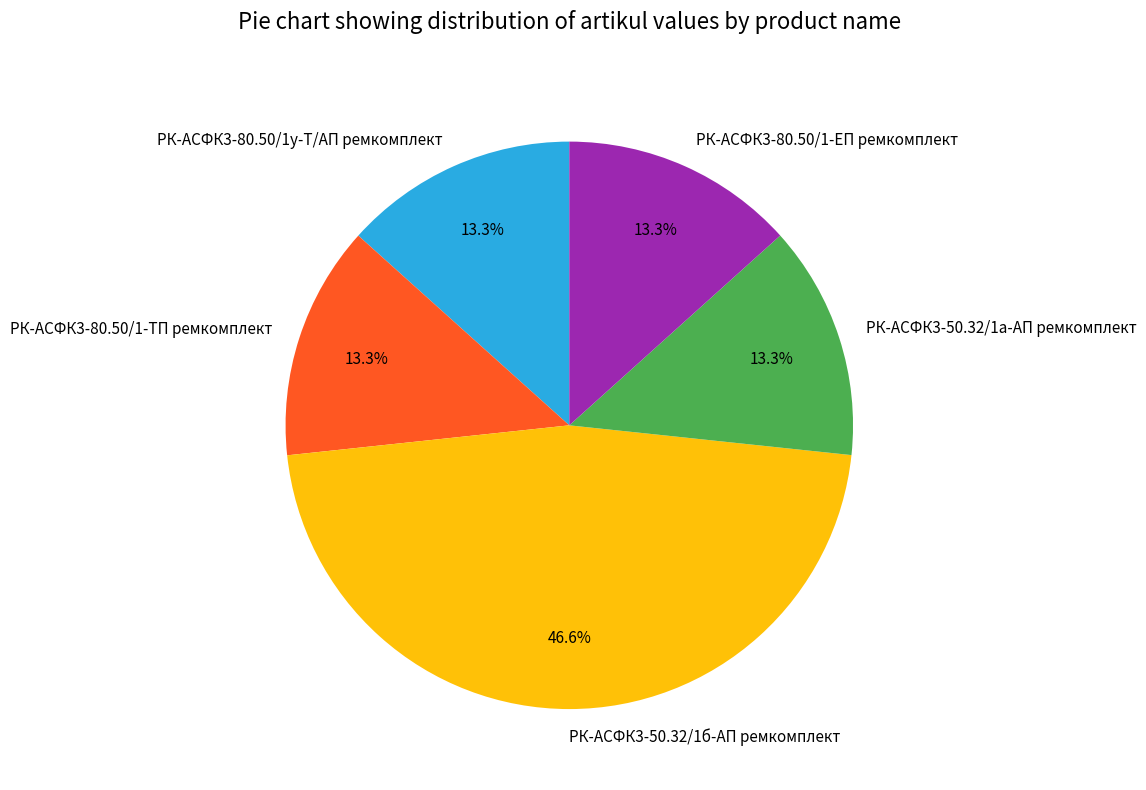

How many segments does this pie chart have?

5